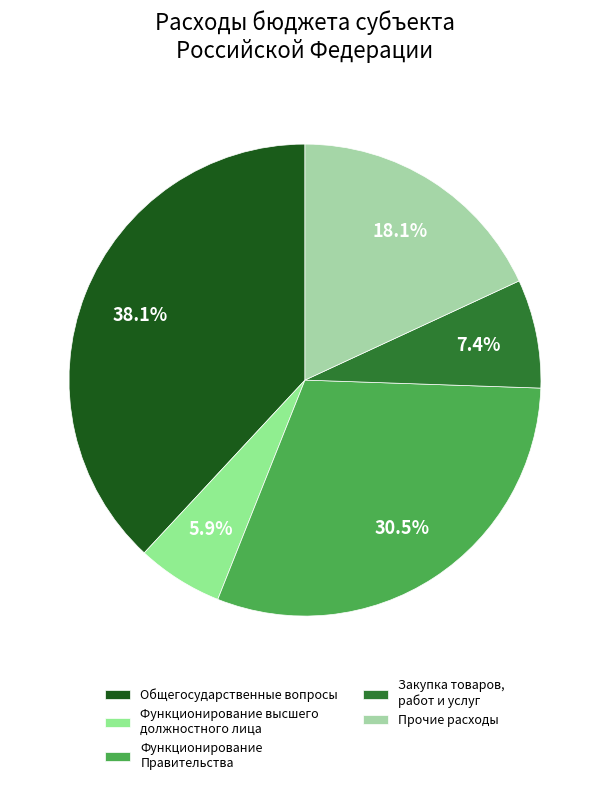

How many slices are in this pie chart?

5